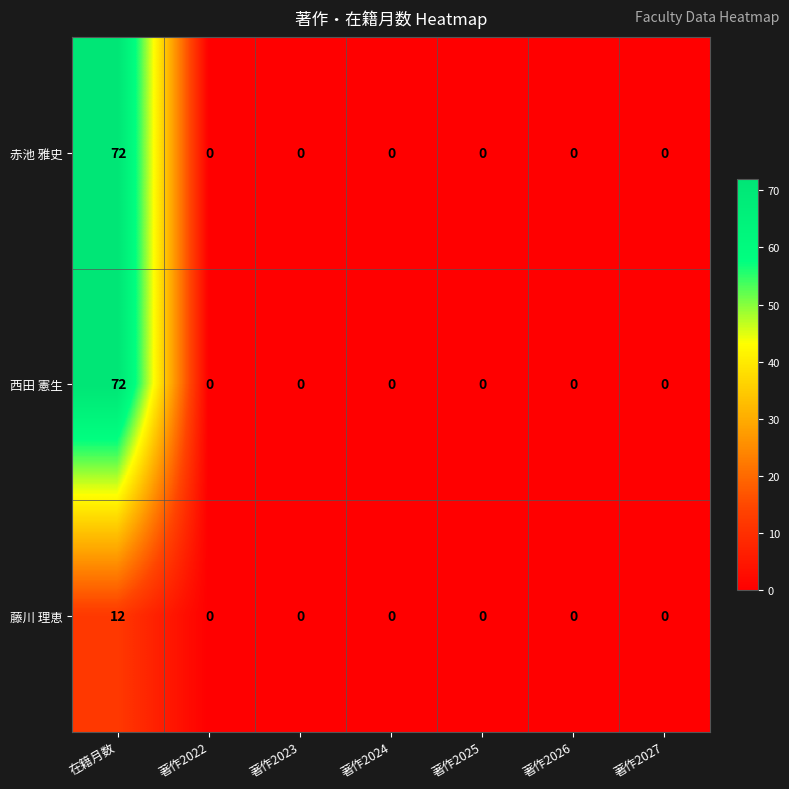

Count the number of categories in the chart.

7